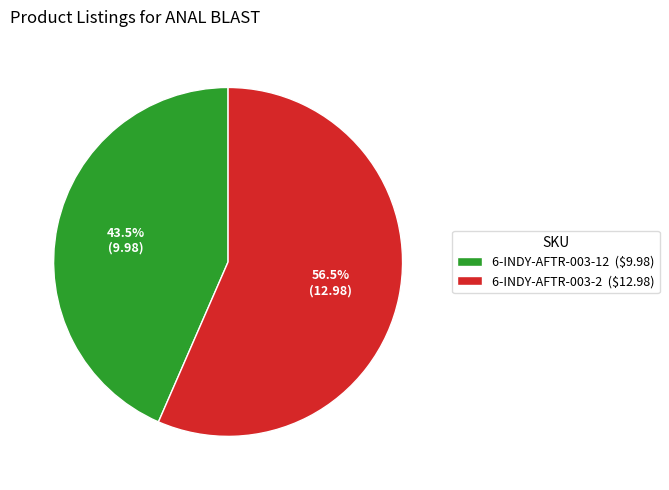

Which category accounts for the majority?

6-INDY-AFTR-003-2